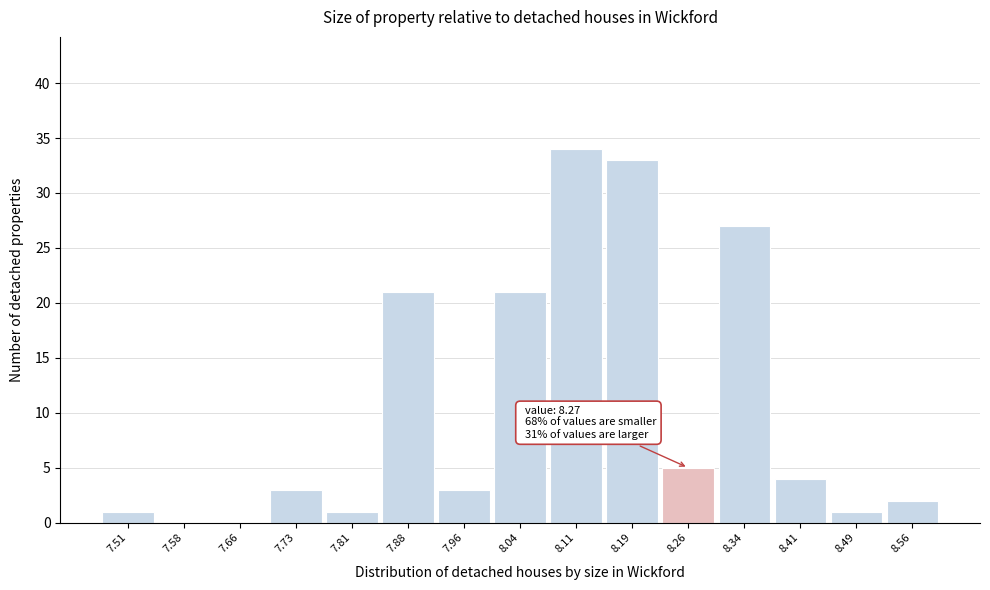

Over which range of the x-axis is the bar tallest?

8.07 to 8.15